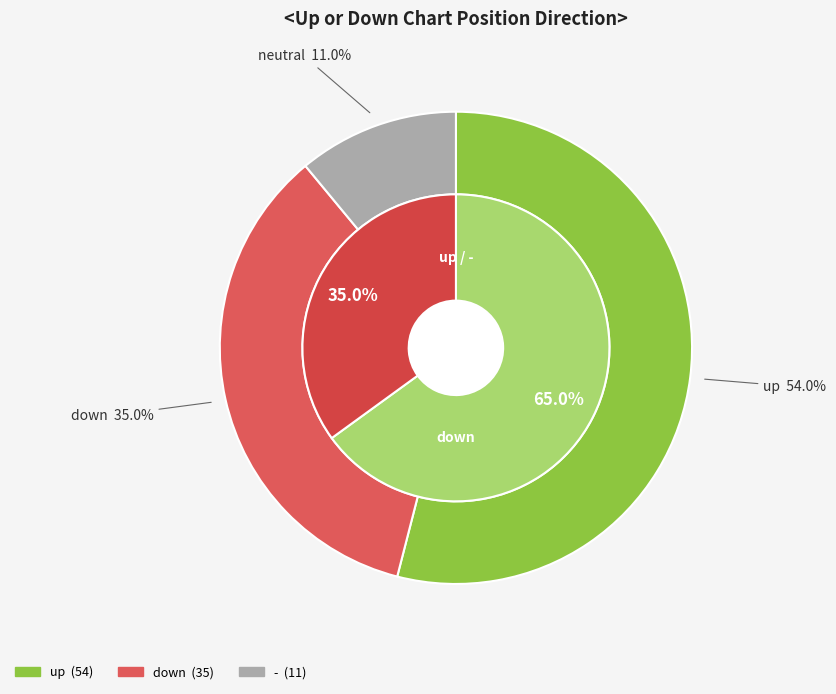

Count the number of slices in the pie.

3